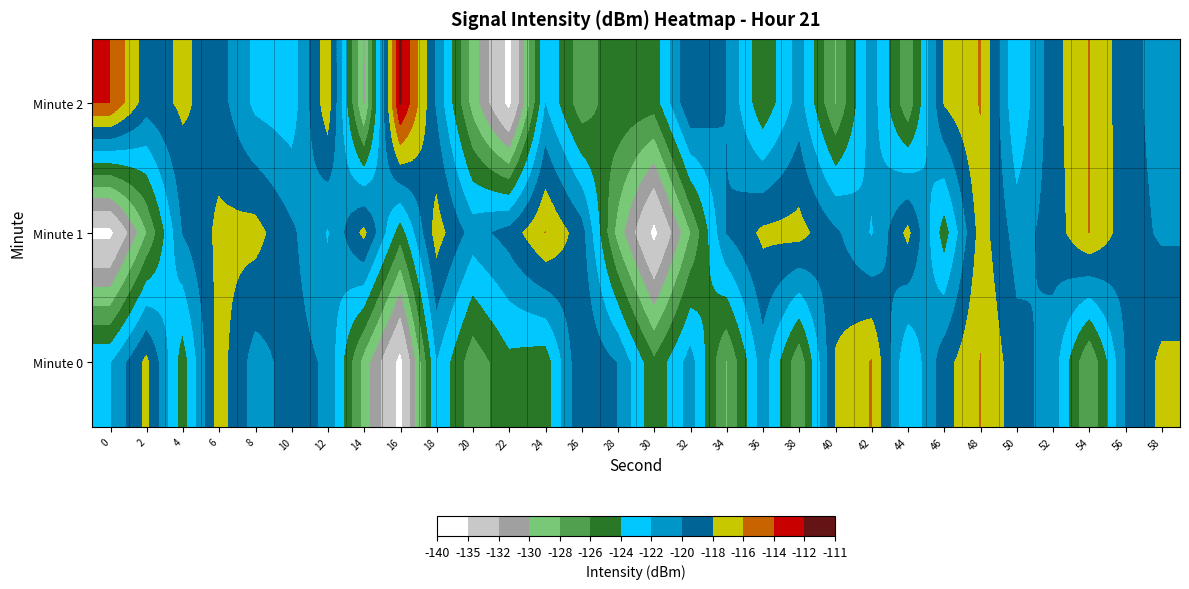

Reading right to left, extract all data points from this chart.

Minute 2: 58=-120.9	56=-119.2	54=-115.9	52=-118.8	50=-123.9	48=-115.9	46=-117.8	44=-127.5	42=-120.9	40=-128.1	38=-121.1	36=-125.6	34=-120.0	32=-118.1	30=-125.1	28=-124.5	26=-127.3	24=-122.0	22=-135.8	20=-128.7	18=-120.3	16=-111.7	14=-130.4	12=-116.6	10=-123.3	8=-122.5	6=-119.1	4=-117.6	2=-119.1	0=-113.9
Minute 1: 58=-120.3	56=-119.1	54=-115.9	52=-119.2	50=-120.9	48=-117.0	46=-125.0	44=-117.4	42=-122.2	40=-119.6	38=-117.2	36=-117.6	34=-119.9	32=-128.0	30=-135.7	28=-128.7	26=-119.1	24=-115.9	22=-119.2	20=-120.9	18=-117.0	16=-125.0	14=-117.4	12=-122.2	10=-119.6	8=-117.2	6=-117.6	4=-119.9	2=-128.0	0=-135.7
Minute 0: 58=-117.6	56=-119.9	54=-128.0	52=-120.9	50=-119.2	48=-115.9	46=-118.8	44=-123.9	42=-115.9	40=-117.8	38=-127.5	36=-120.9	34=-128.1	32=-121.1	30=-125.6	28=-120.0	26=-118.1	24=-125.1	22=-124.5	20=-127.3	18=-122.0	16=-135.8	14=-128.7	12=-120.3	10=-119.2	8=-120.9	6=-117.0	4=-125.0	2=-117.4	0=-122.2